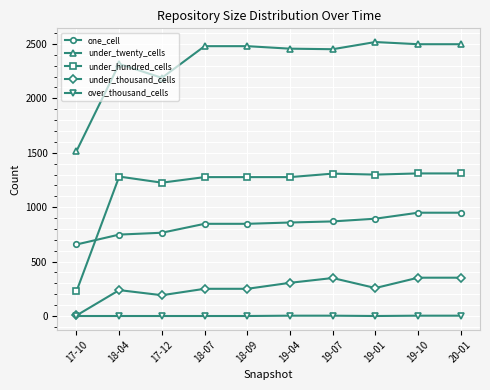

Is the value of over_thousand_cells at 19-10 greater than the value of under_twenty_cells at 20-01?

No